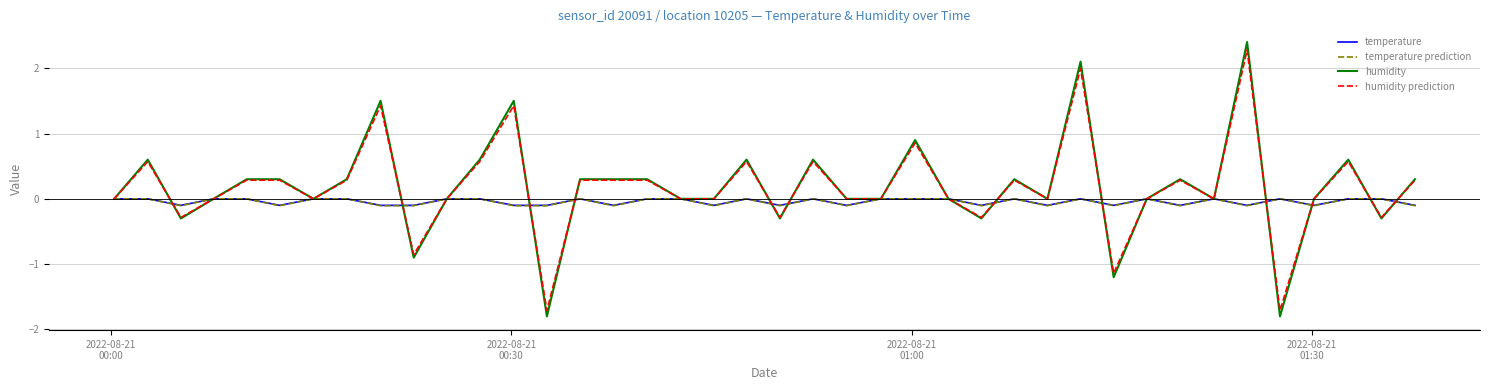

What are all the series names shown in the legend?

temperature, temperature prediction, humidity, humidity prediction